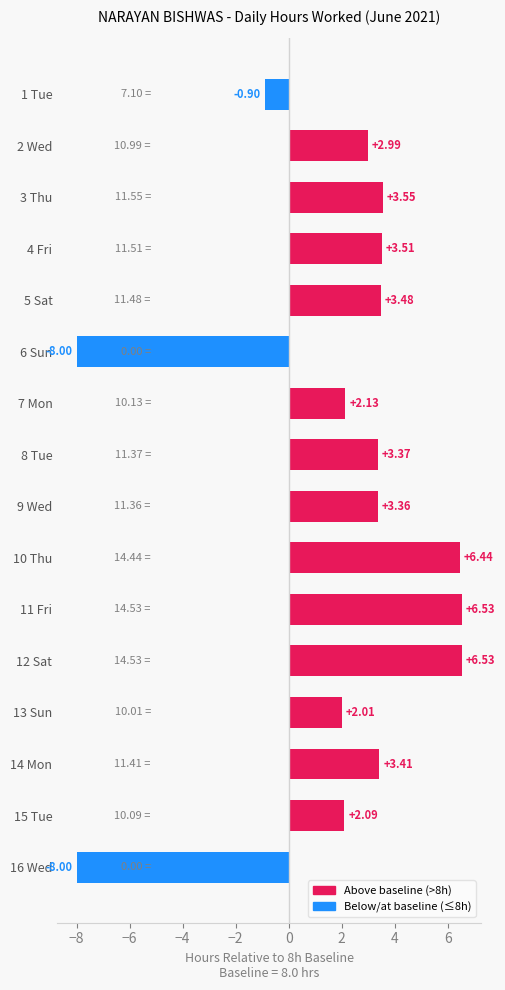

What is the approximate value at 2 Wed?

3.0